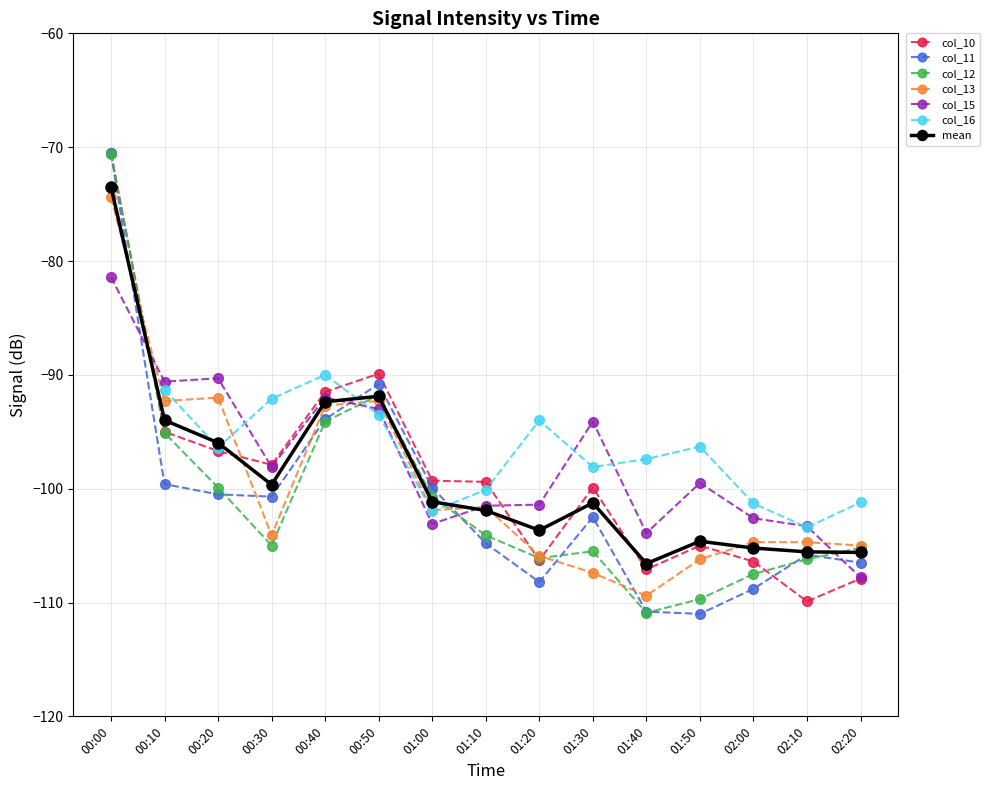

Which series changed the most between 00:50 and 02:10?

col_10